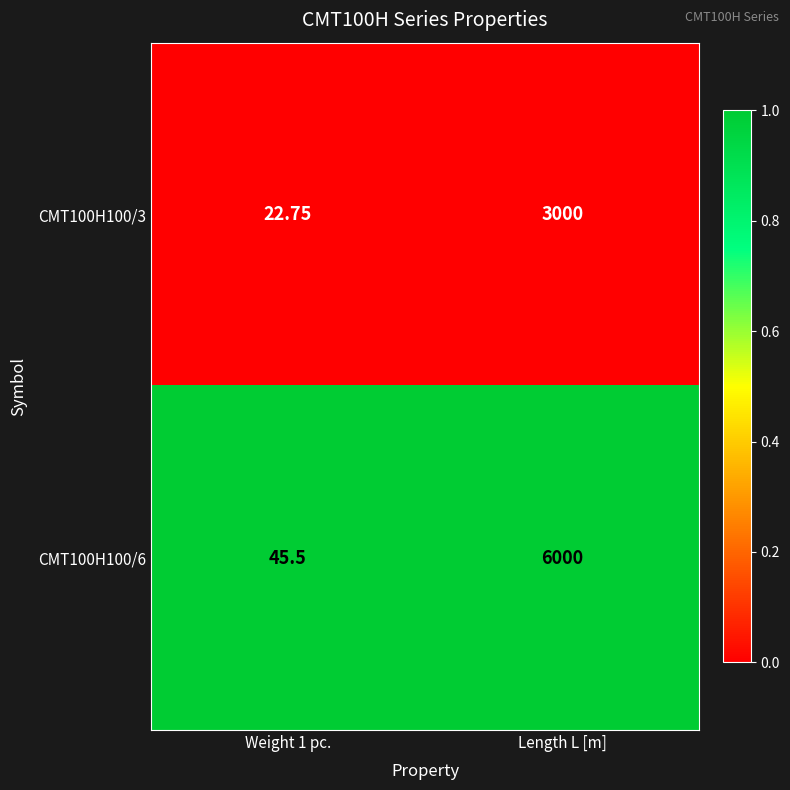

At Length L [m], list the series in order from smallest to largest.

CMT100H100/3, CMT100H100/6